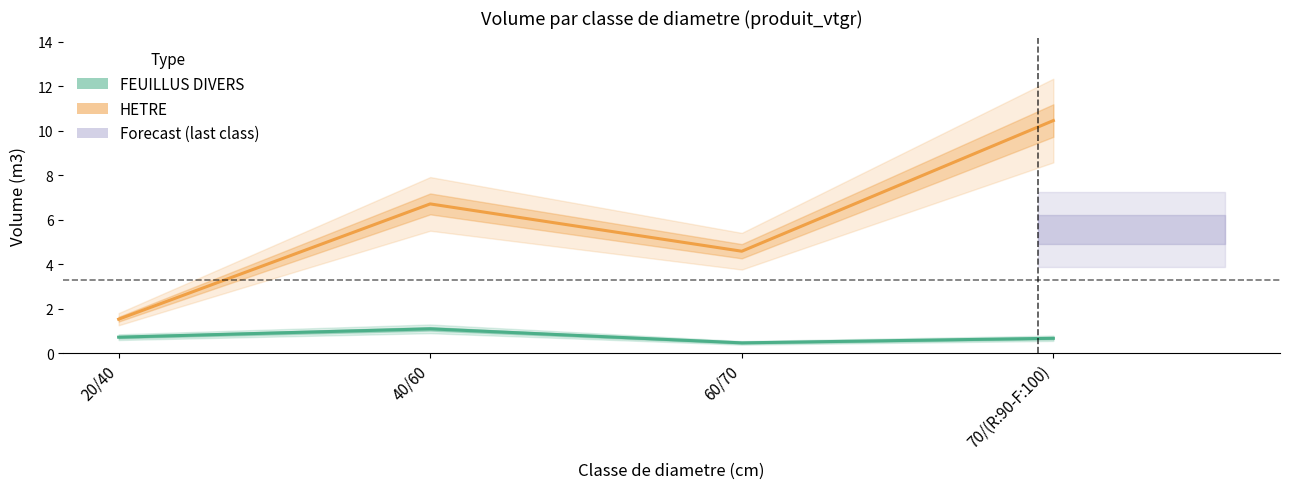

True or false: HETRE and FEUILLUS DIVERS cross at least once.

False